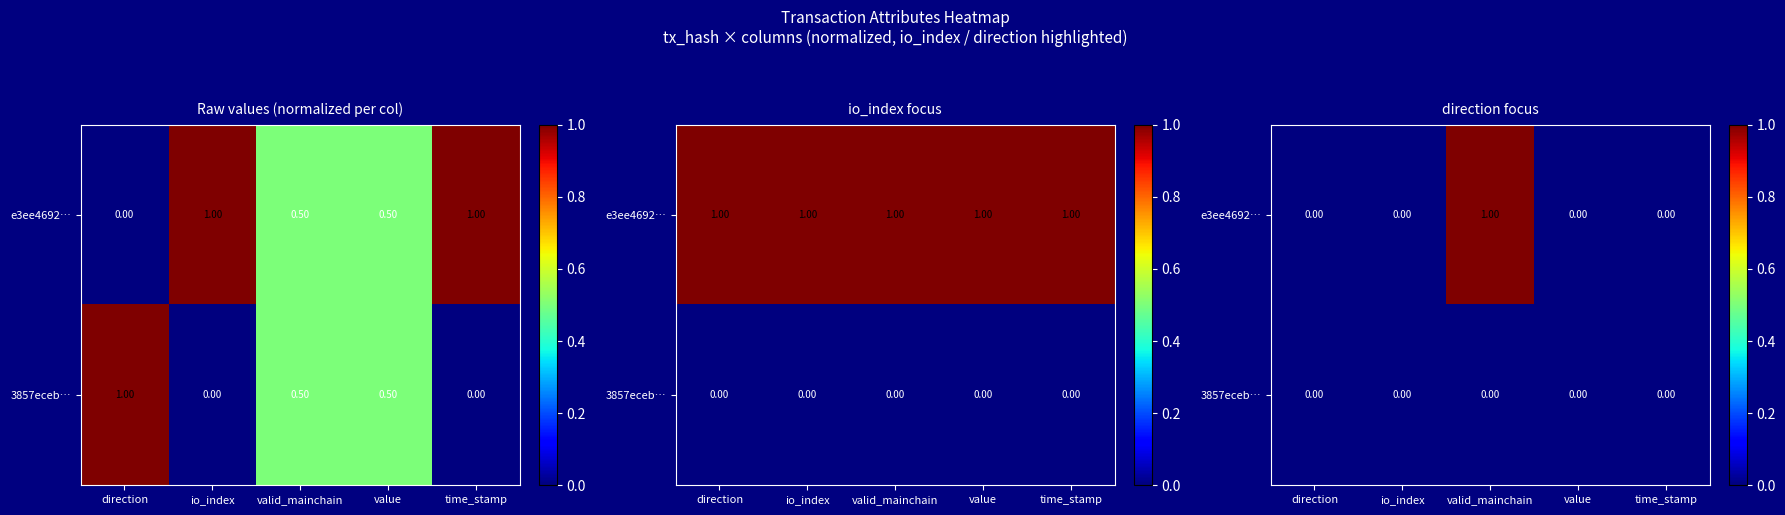

Which series has the largest total across all categories?

e3ee4692…